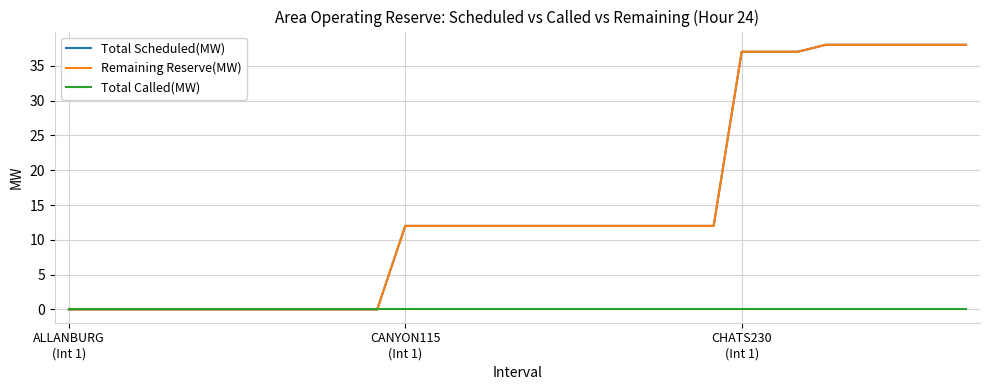

How many lines are shown in the chart?

3